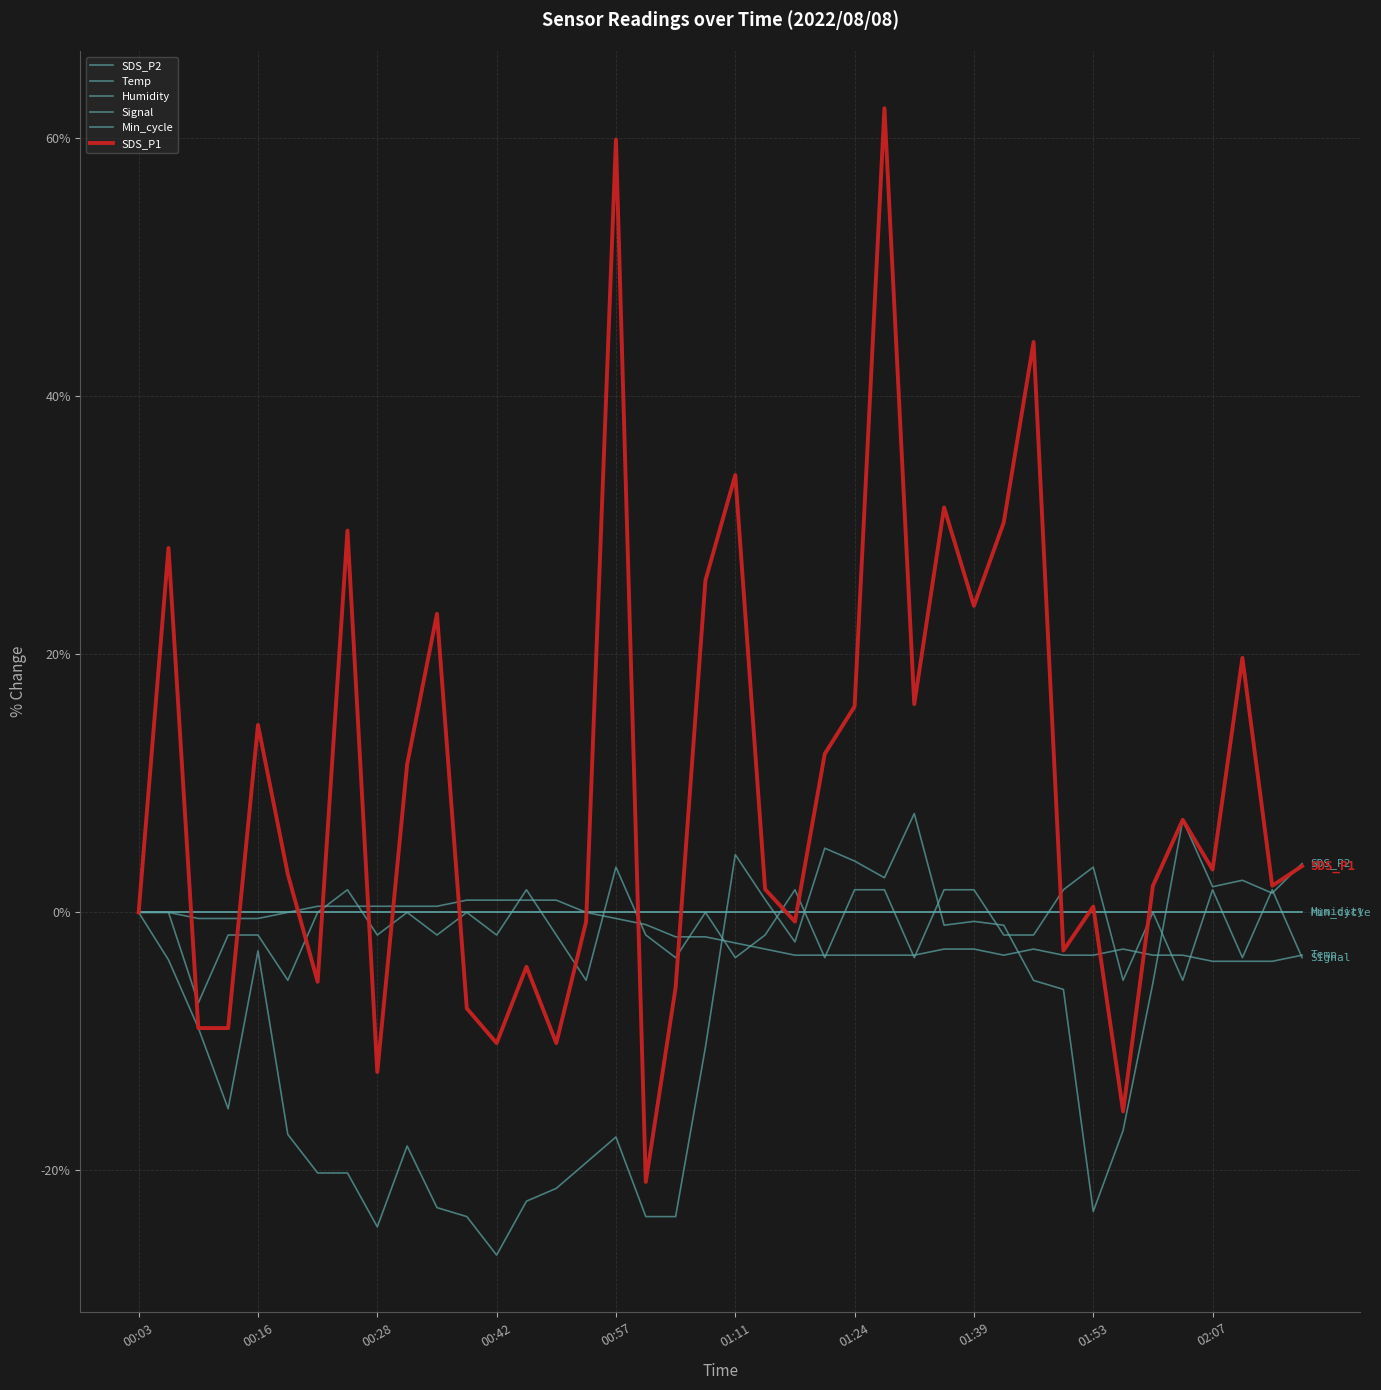

At which category is the sum across all series the highest?

25